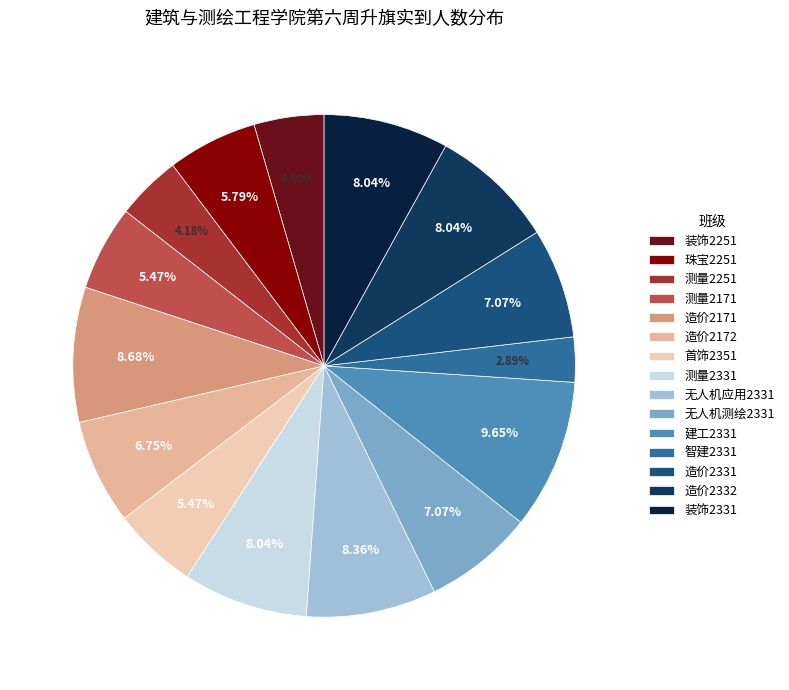

Approximately how many times larger is the value at 首饰2351 compared to 造价2332?

0.7